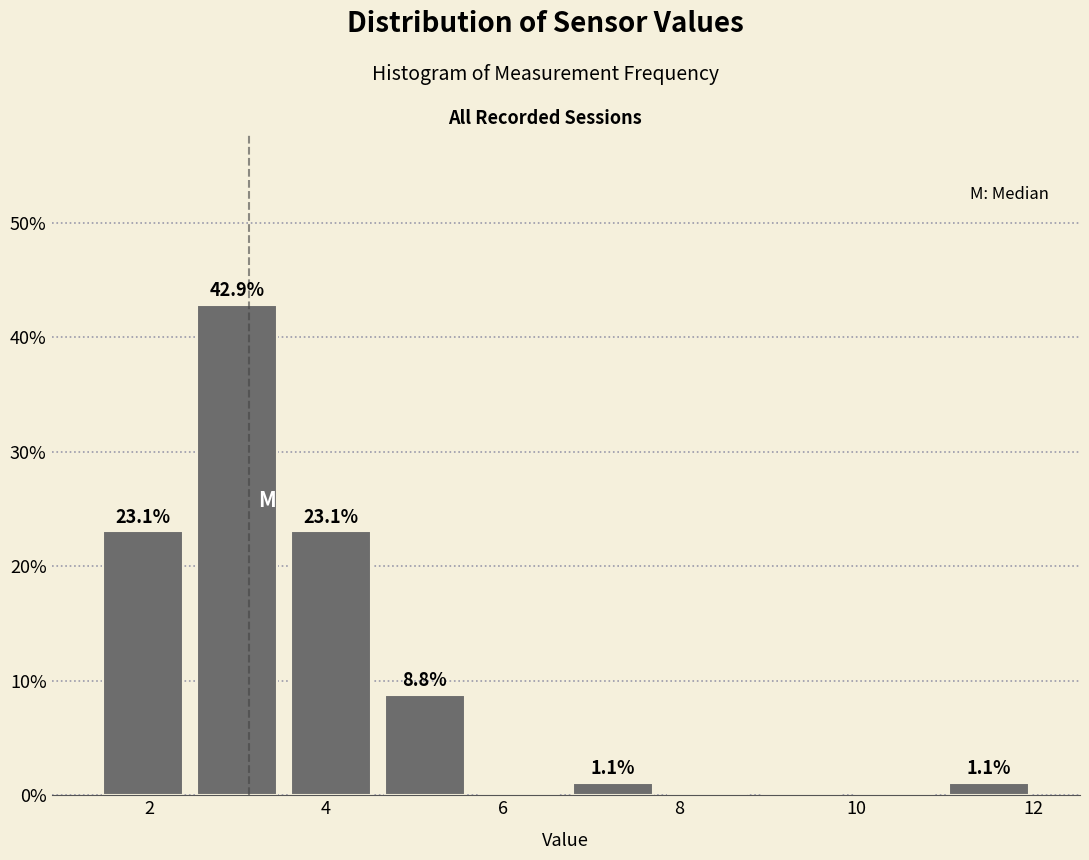

Over which range of the x-axis is the bar tallest?

2.4 to 3.6